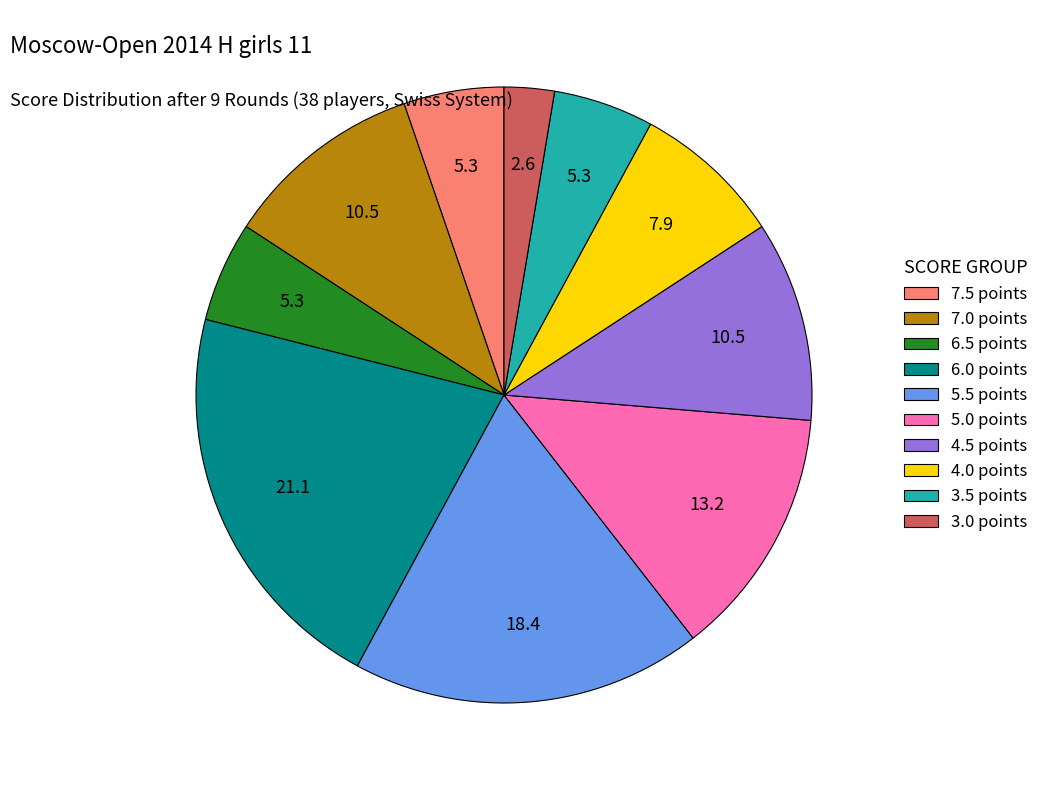

Is it true that 5.5 points is 6% of the pie?

False